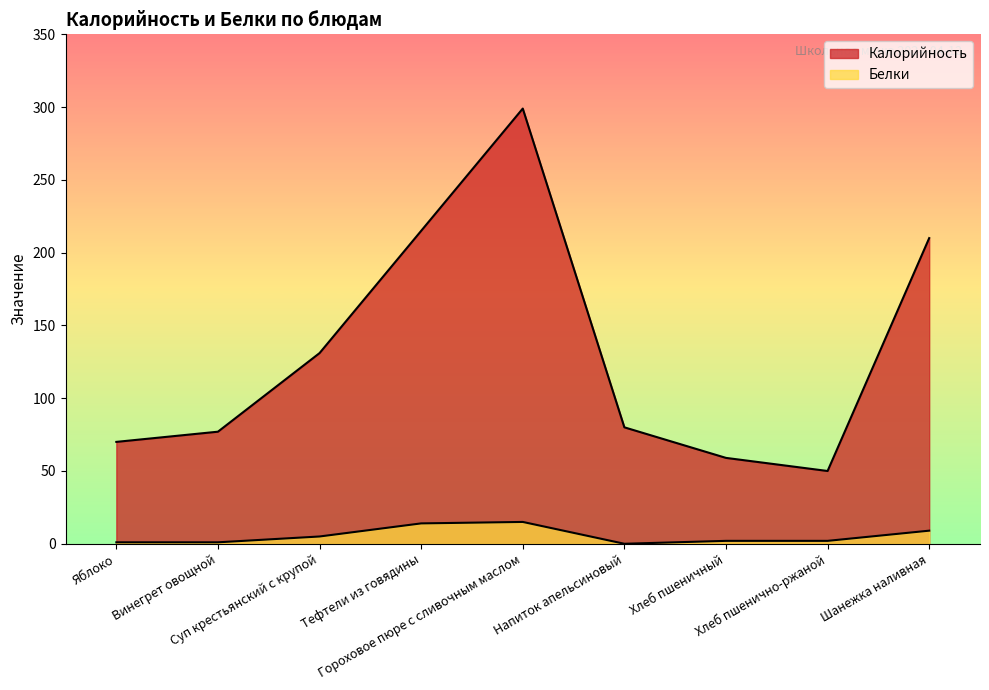

What is the average value of the Белки series?

5